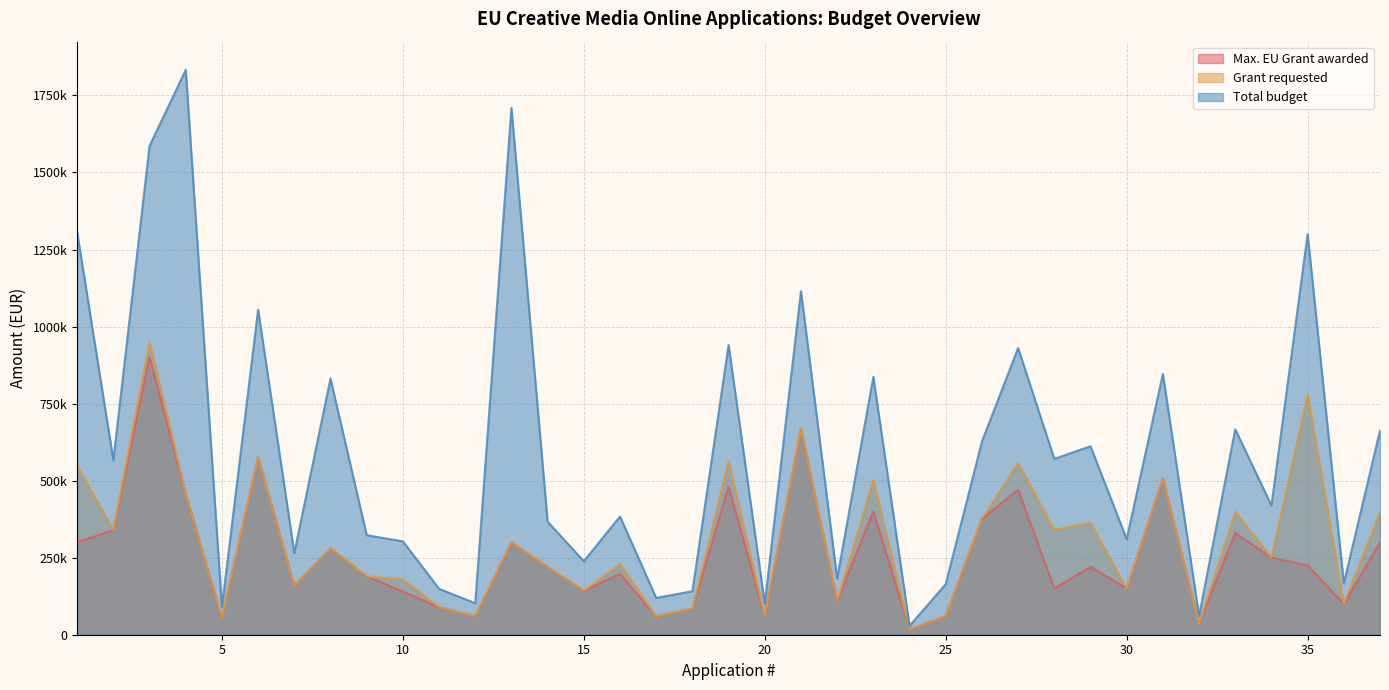

What is the average value of the Total budget series?

592110.3